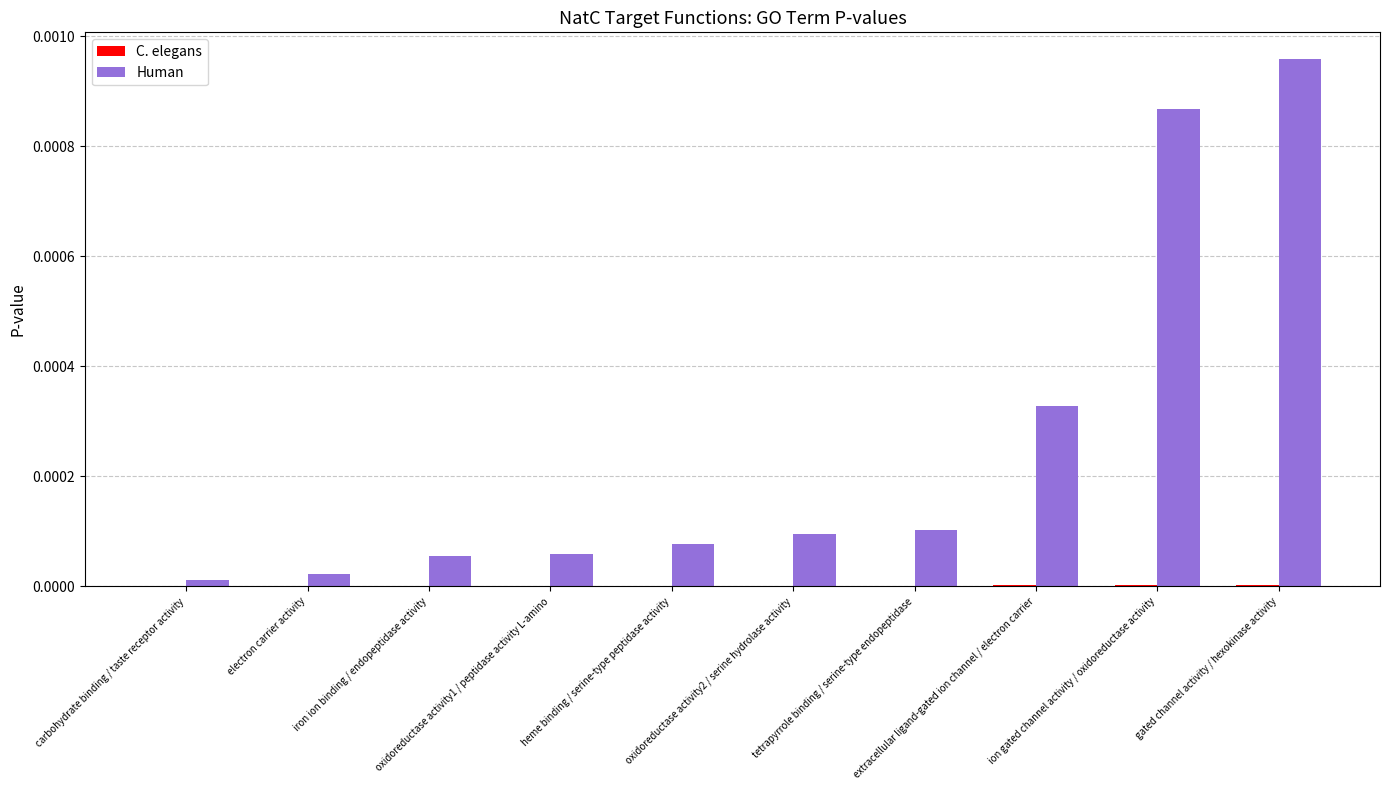

Which series has the largest total across all categories?

Human